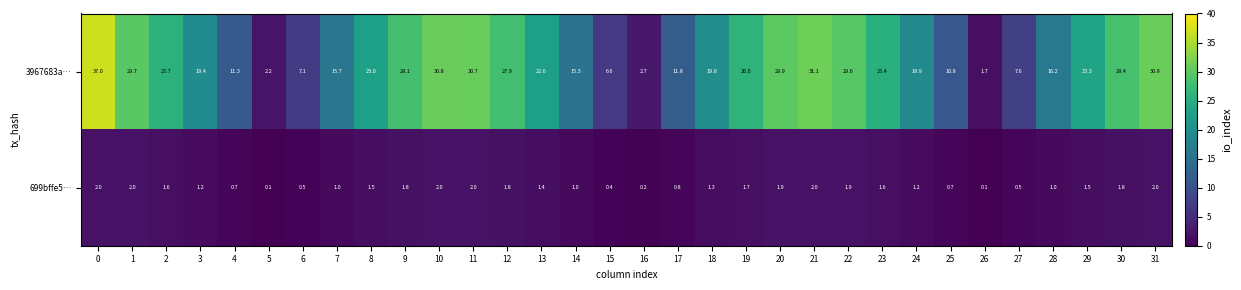

The value of 3967683a… at 4 is 11.3. True or false?

True